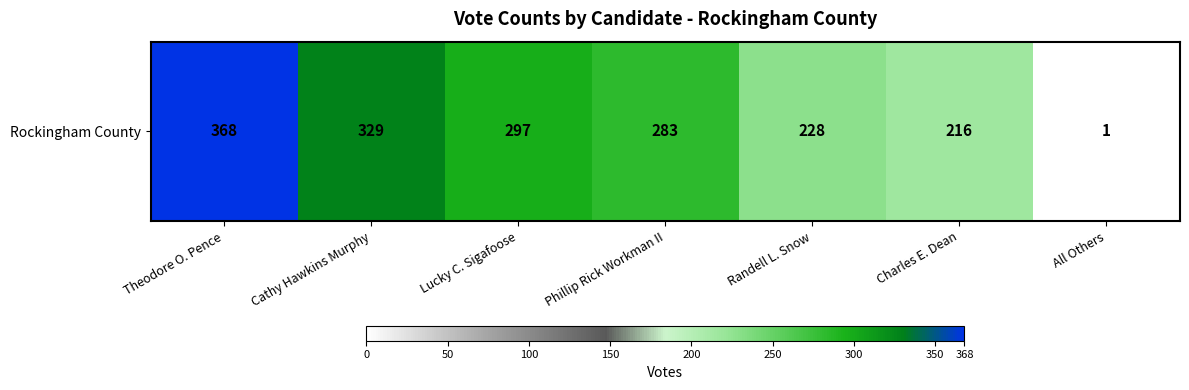

What is the difference between the maximum and minimum values?

367